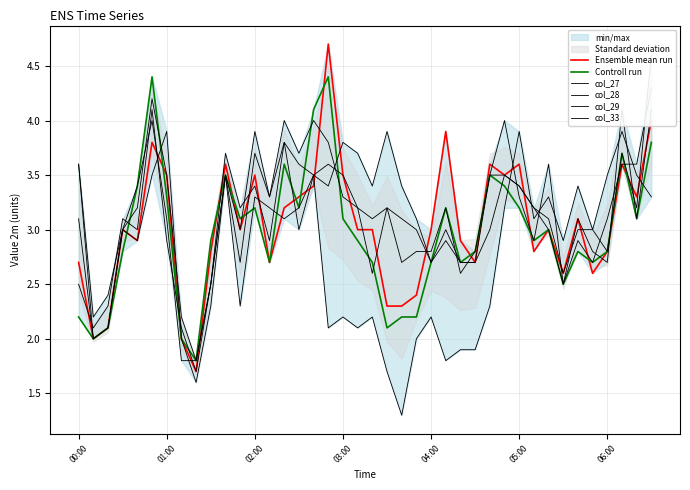

Is it true that Ensemble mean run equals 4.5 at 16?

False